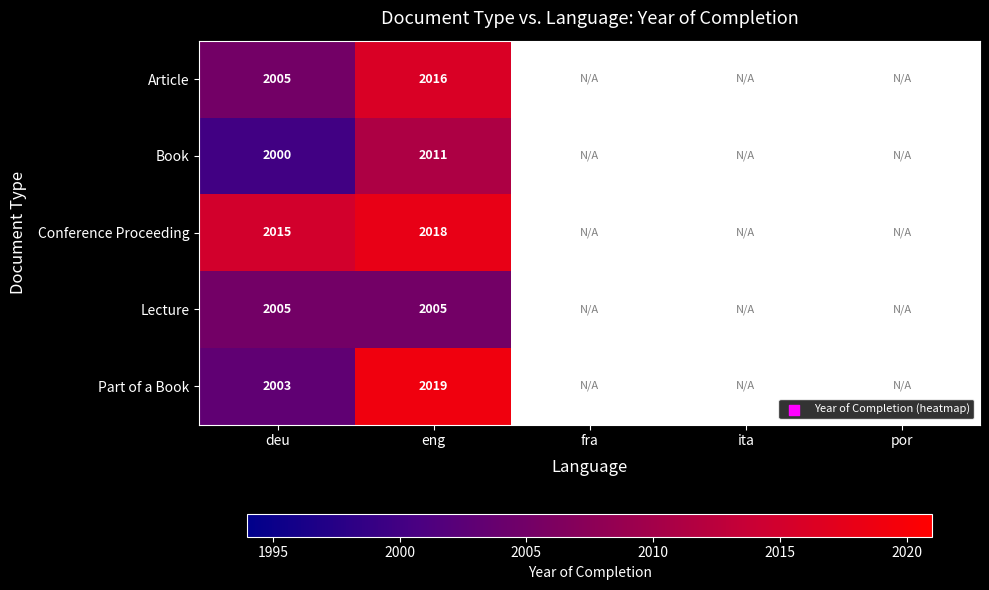

Count the number of categories in the chart.

5